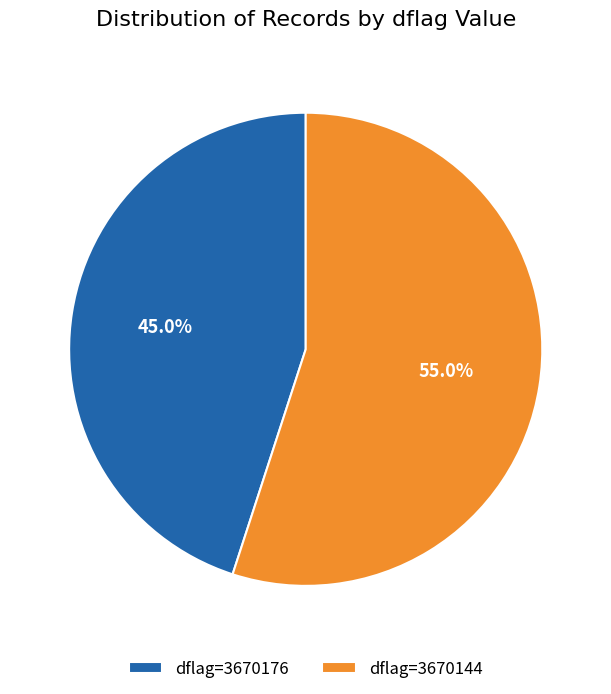

Which slice is the smallest?

dflag=3670176